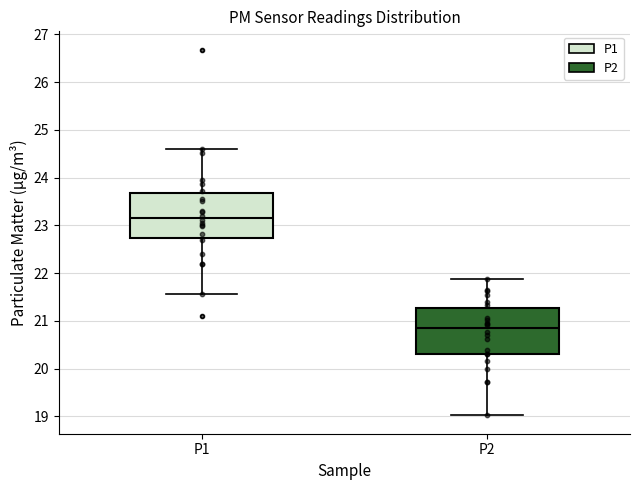

Where is the upper edge of the box for P2 on the y-axis? The values are not printed on the chart, so give them approximately, as read against the axis.

21.3